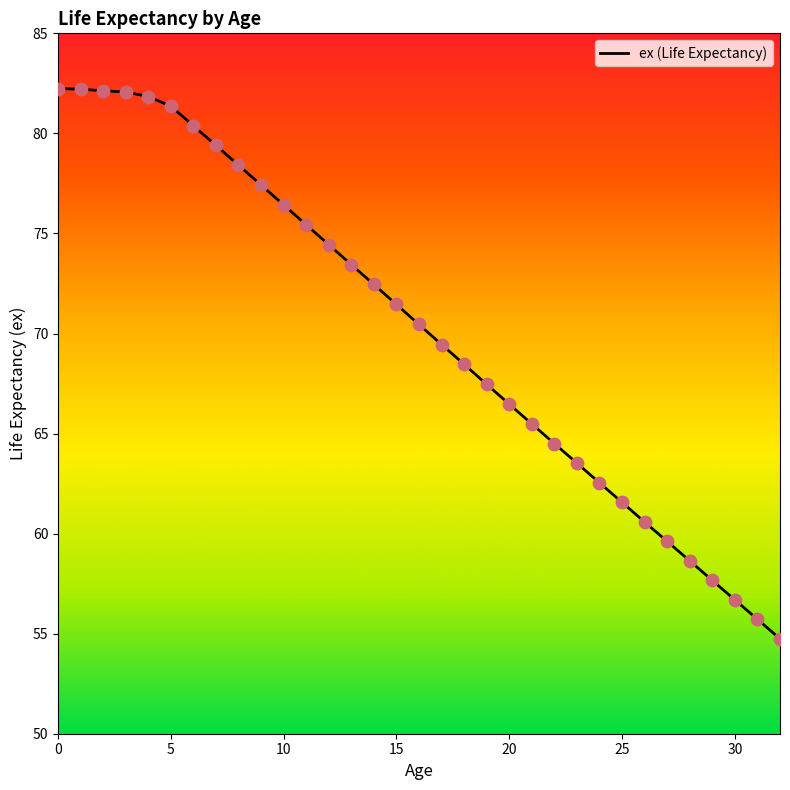

What is the difference between the maximum and minimum values?

27.5